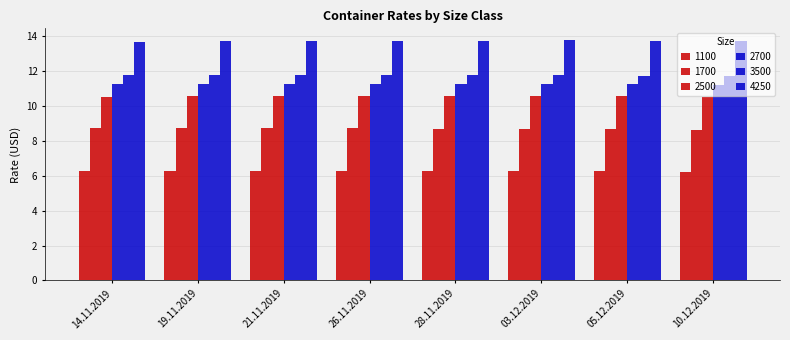

How many groups of bars are there?

8